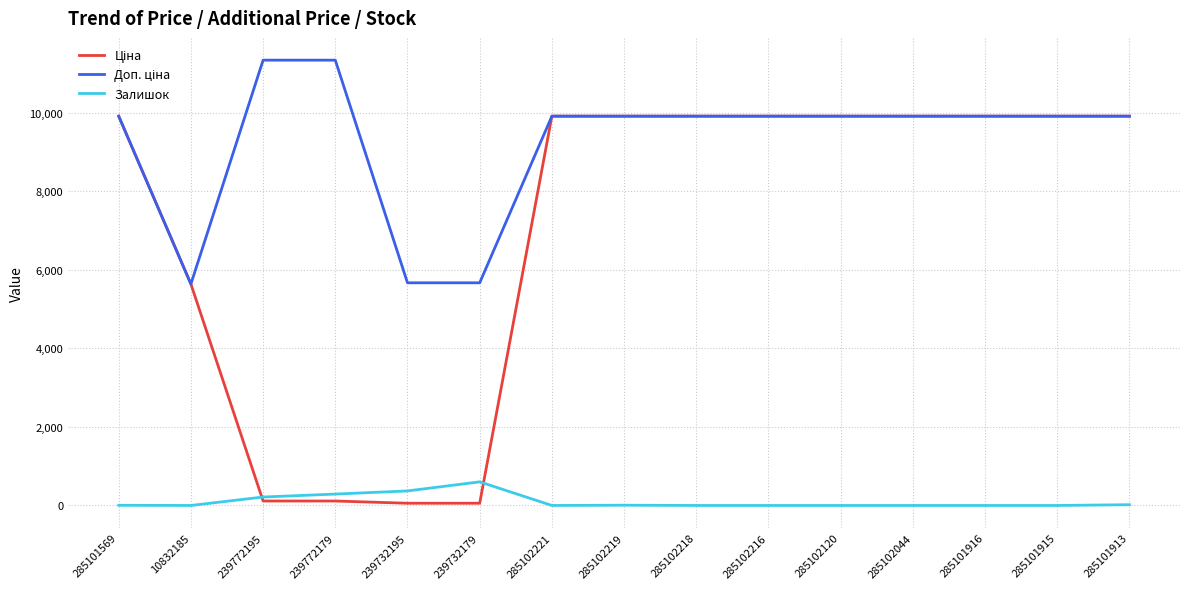

Is it true that Залишок equals 370.0 at 239732195?

True